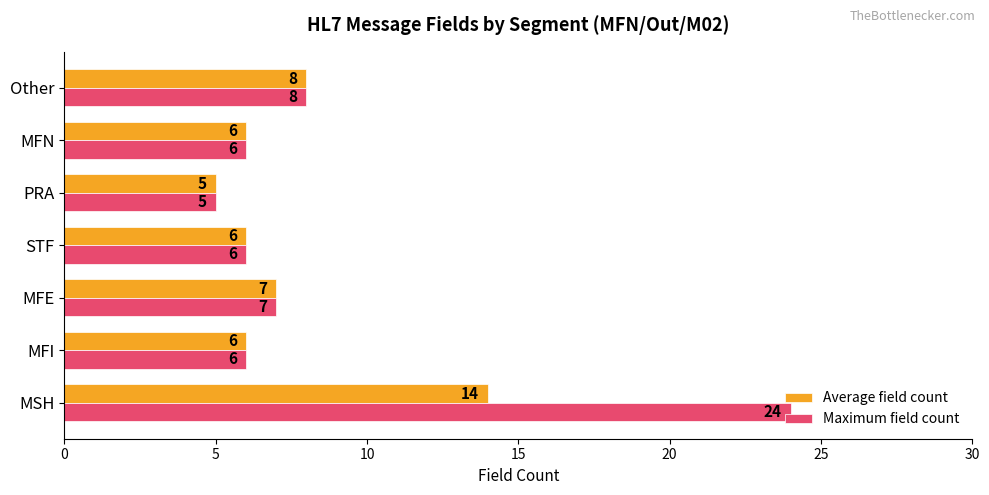

Which series has the largest range (max minus min)?

Maximum field count